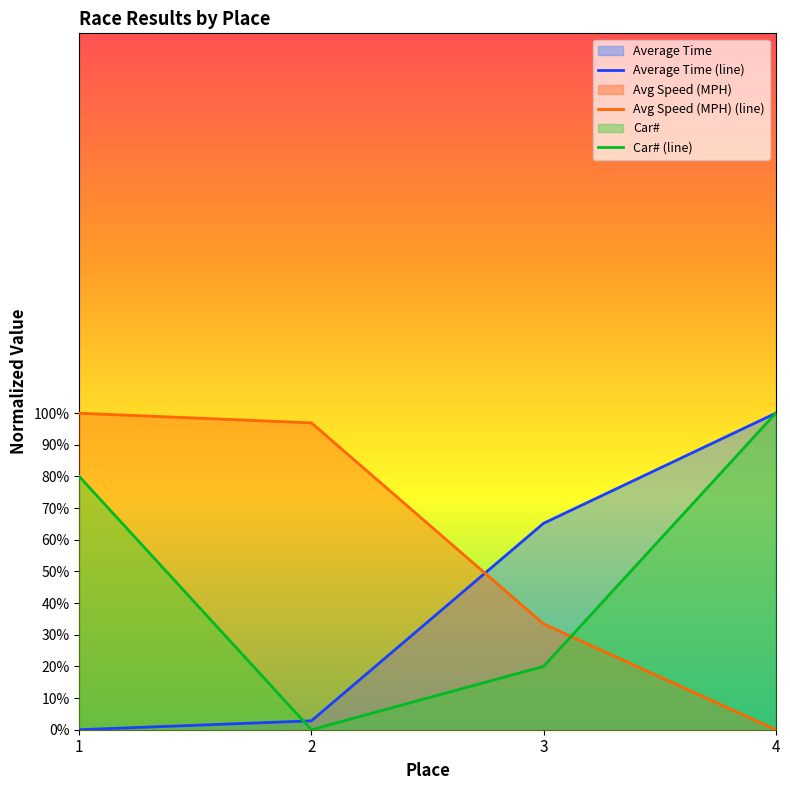

How many lines are shown in the chart?

3